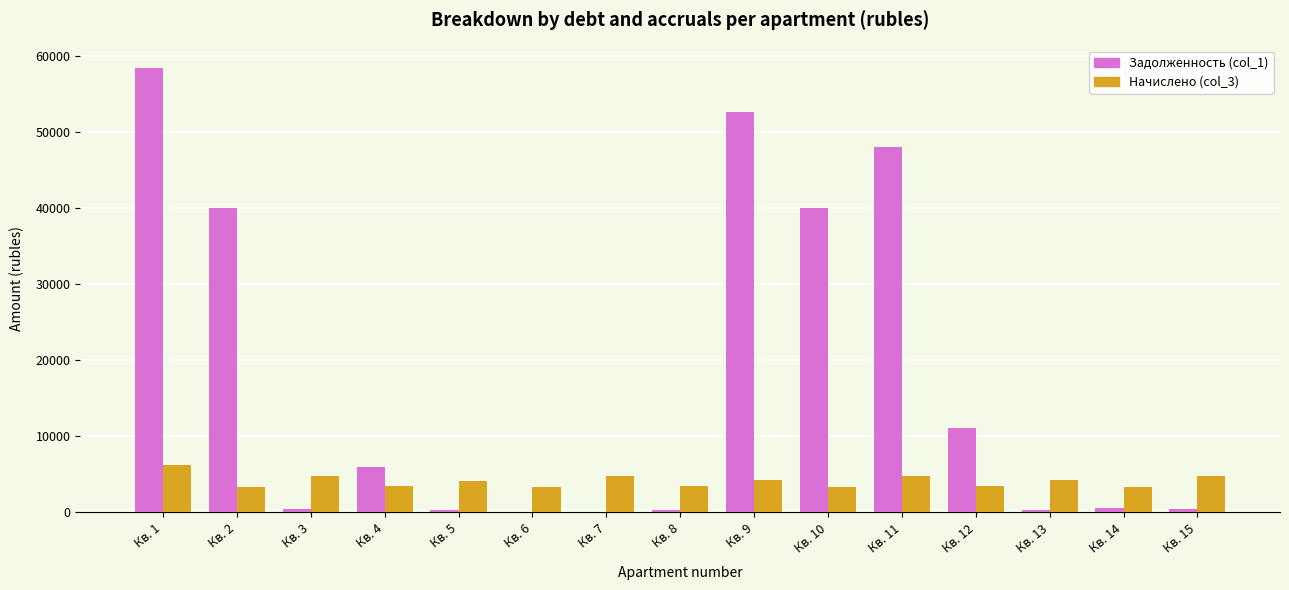

Where does the Задолженность (col_1) series first go above 555?

Кв. 1